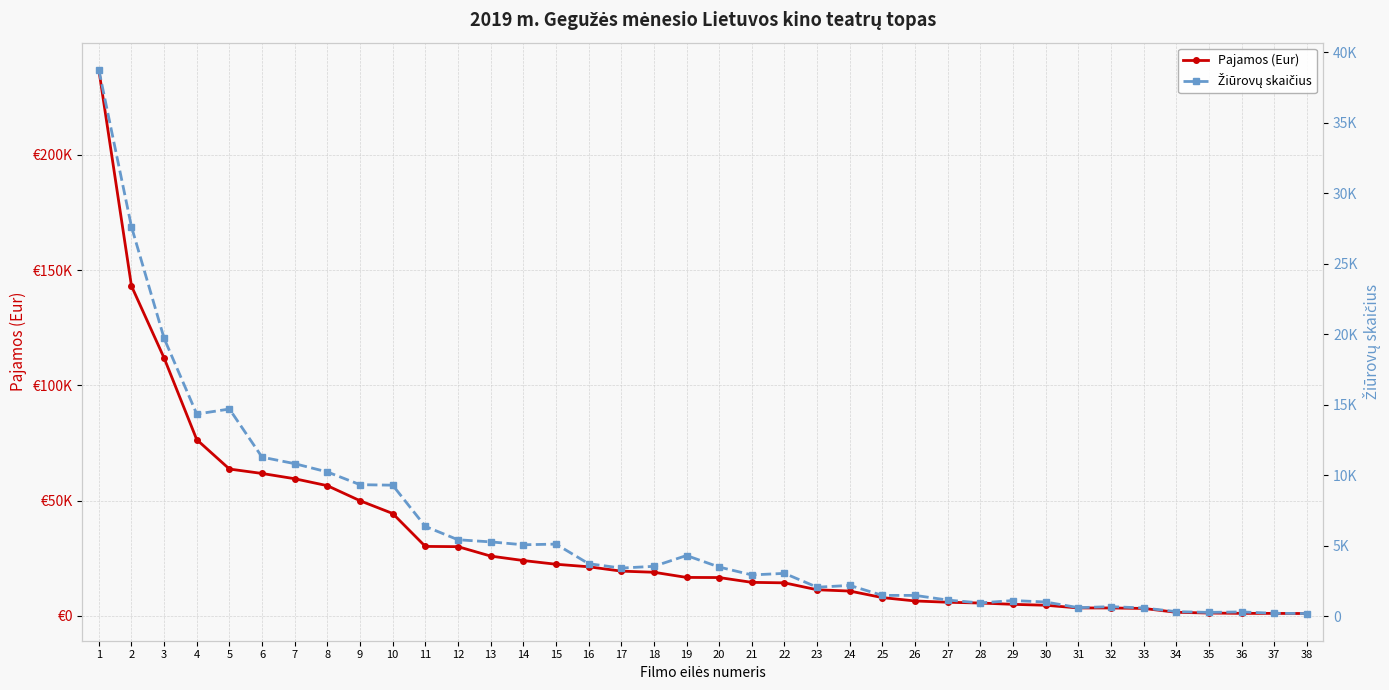

How many data points in Žiūrovų skaičius are less than 3490?

19